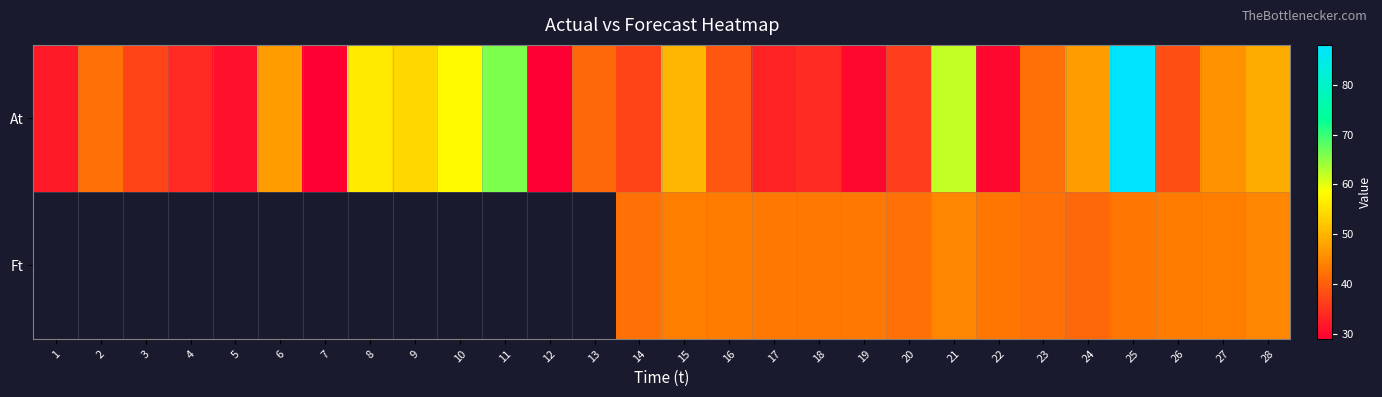

Count the number of categories in the chart.

28